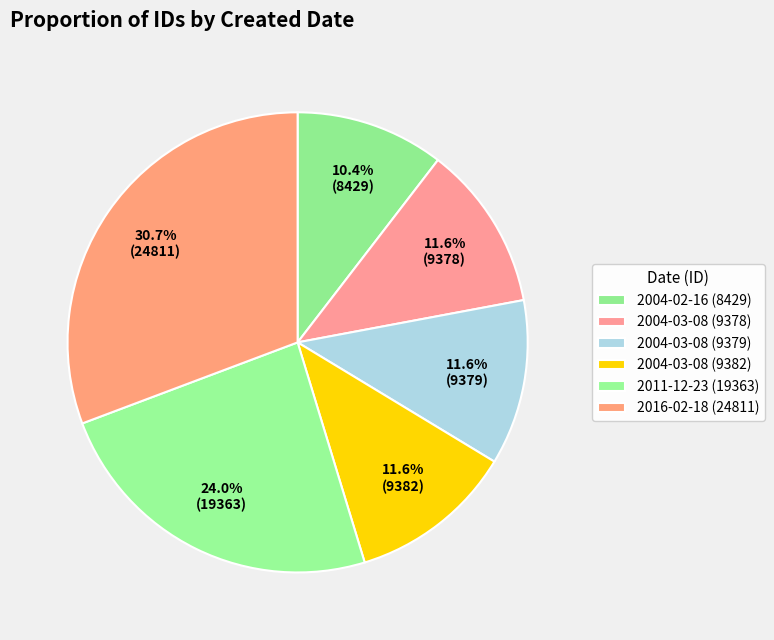

Does any single category account for the majority?

No